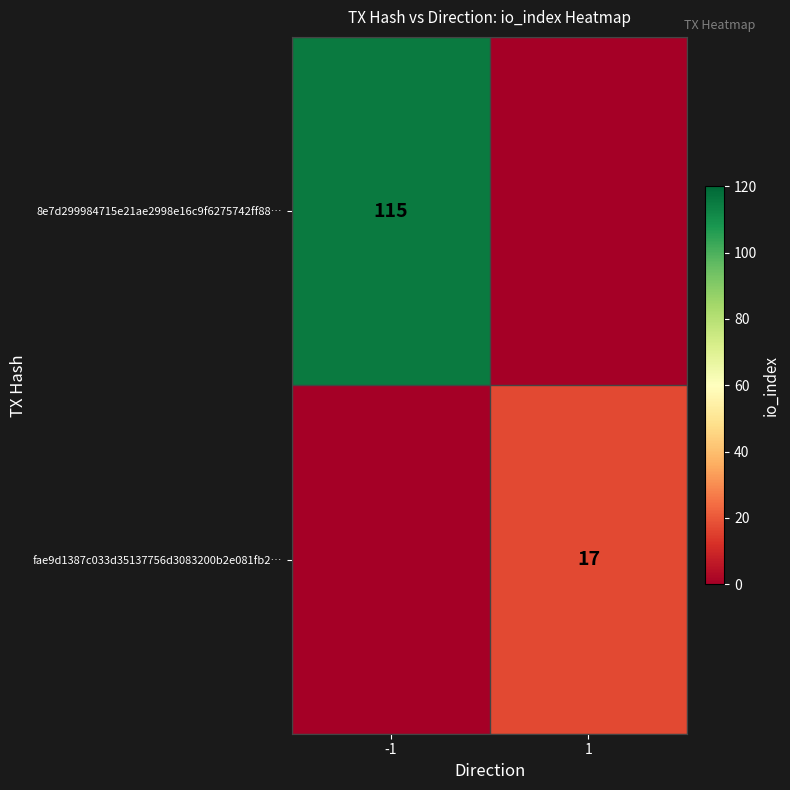

True or false: 8e7d299984715e21ae2998e16c9f6275742ff88… has a value of 66 at -1.

False